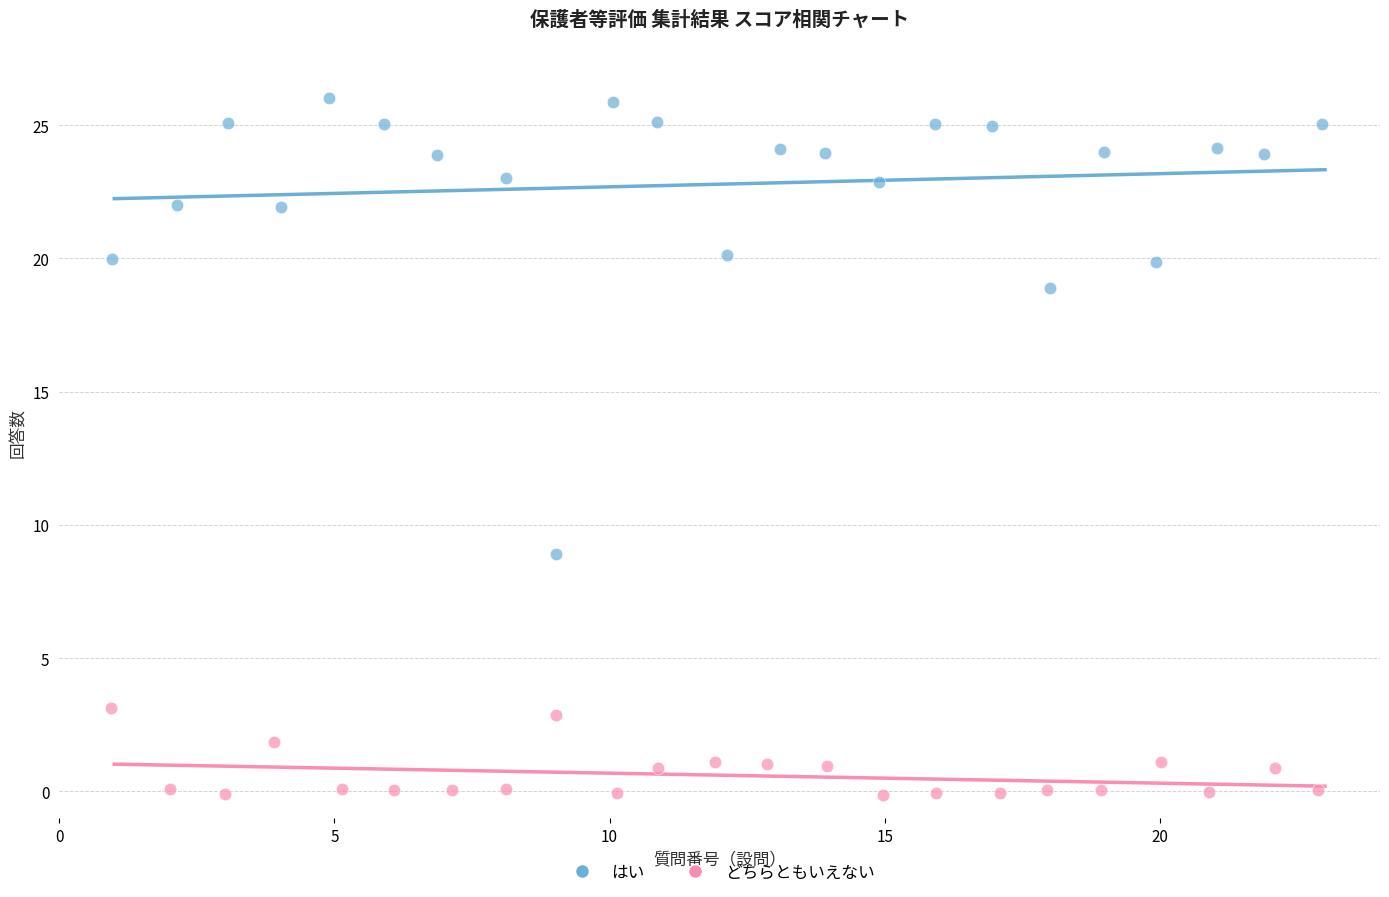

Which series reaches the maximum Y coordinate?

はい